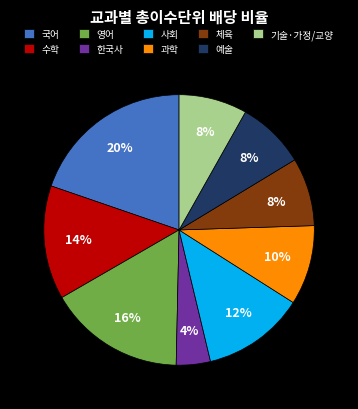

Does 체육 account for over 50% of the chart?

No